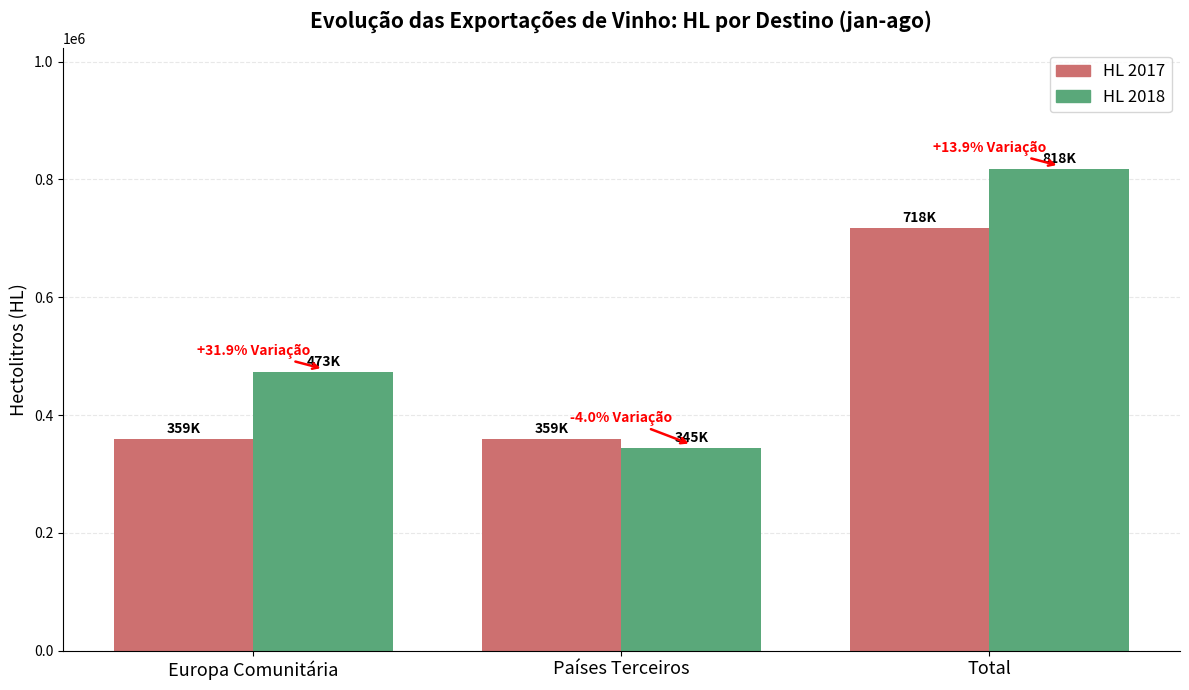

Which series has the widest spread of values?

HL 2018